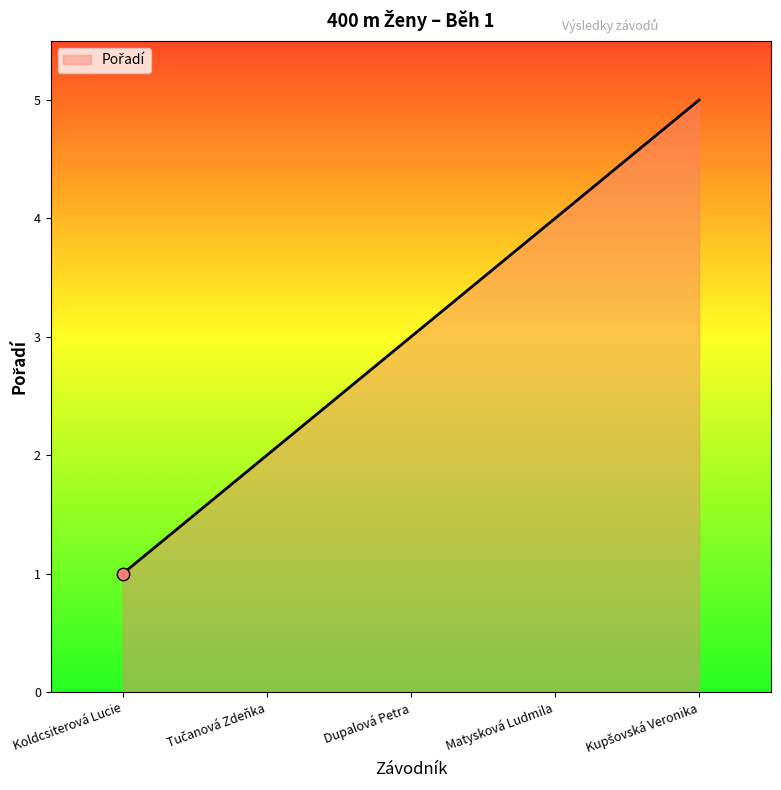

At which category does the chart reach its minimum across all series?

Koldcsiterová Lucie